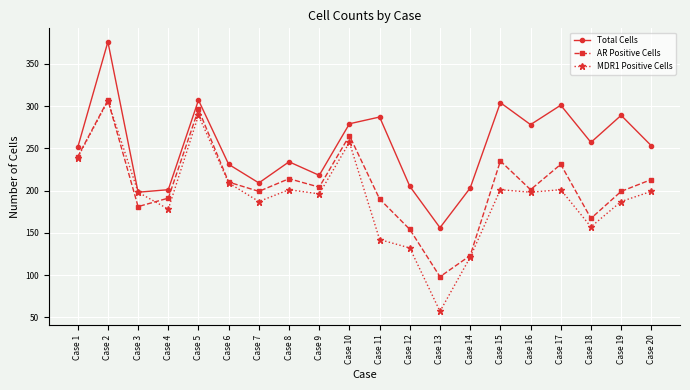

Rank the series at Case 13 from highest to lowest value.

Total Cells, AR Positive Cells, MDR1 Positive Cells